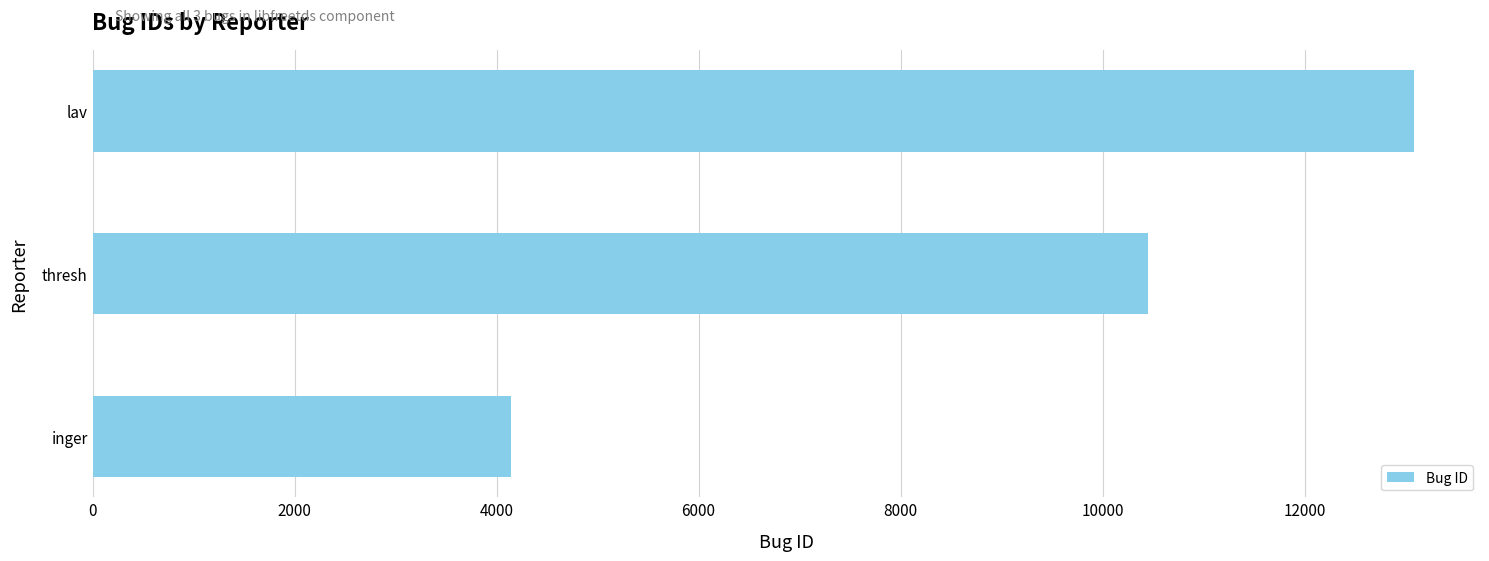

Between inger and lav, which is larger?

lav